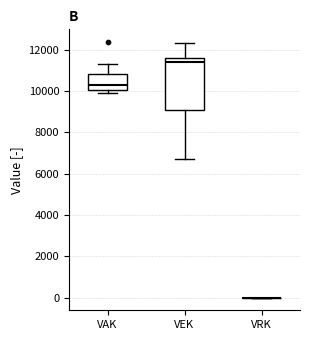

Comparing the boxes themselves (not the whiskers), which one is the tallest?

VEK